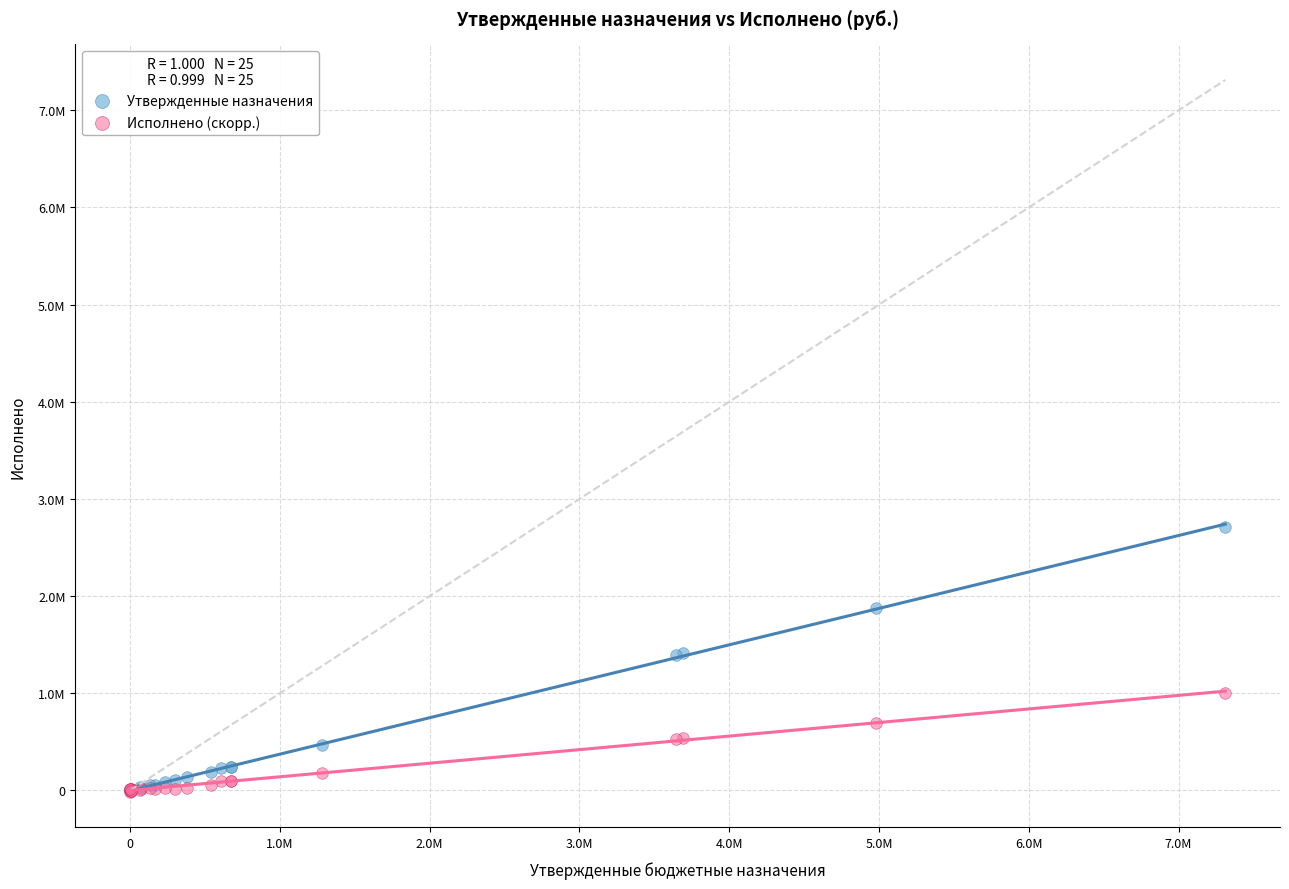

What are all the series names shown in the legend?

Утвержденные назначения, Исполнено (скорр.)